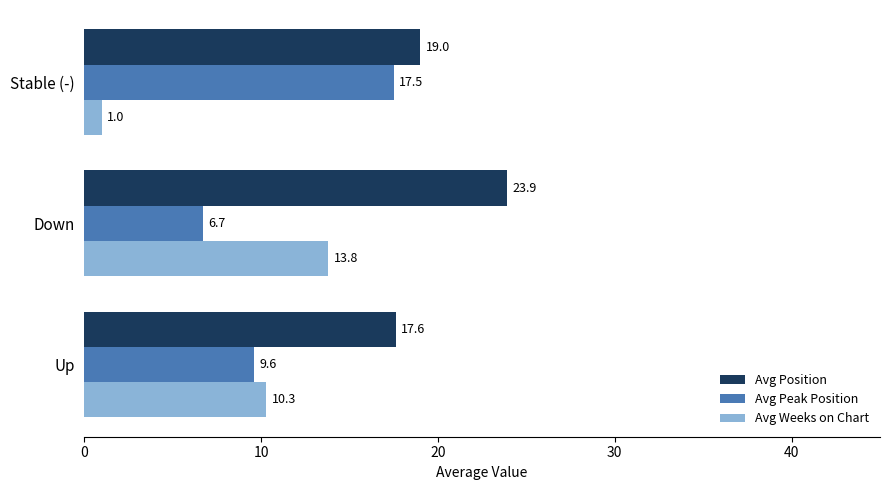

Is it true that Avg Peak Position equals 3.2 at Down?

False